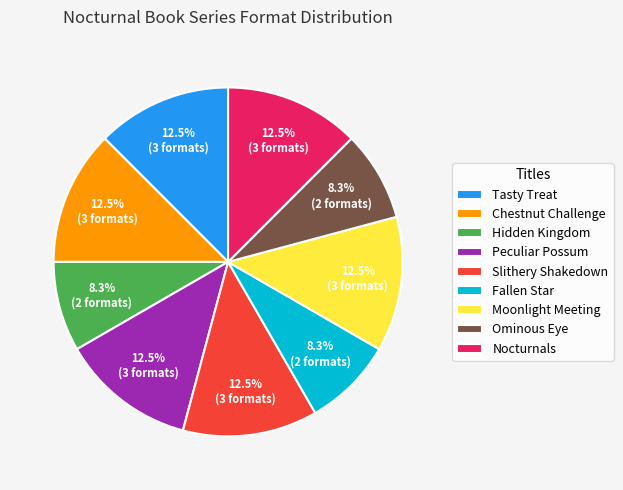

Do Hidden Kingdom and Moonlight Meeting together represent more than half of the pie?

No